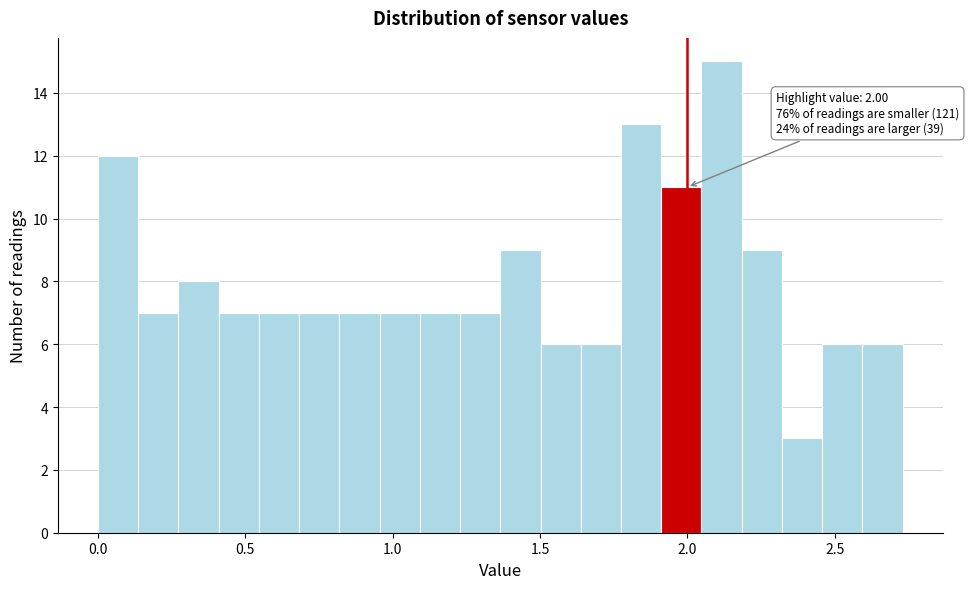

Read against the x-axis, roughly where is the centre of the tallest bar?

2.10